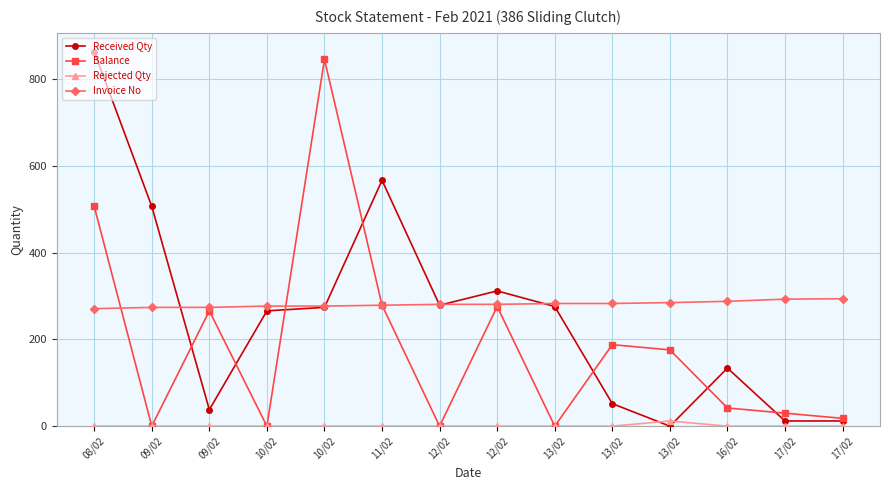

How many lines are shown in the chart?

4